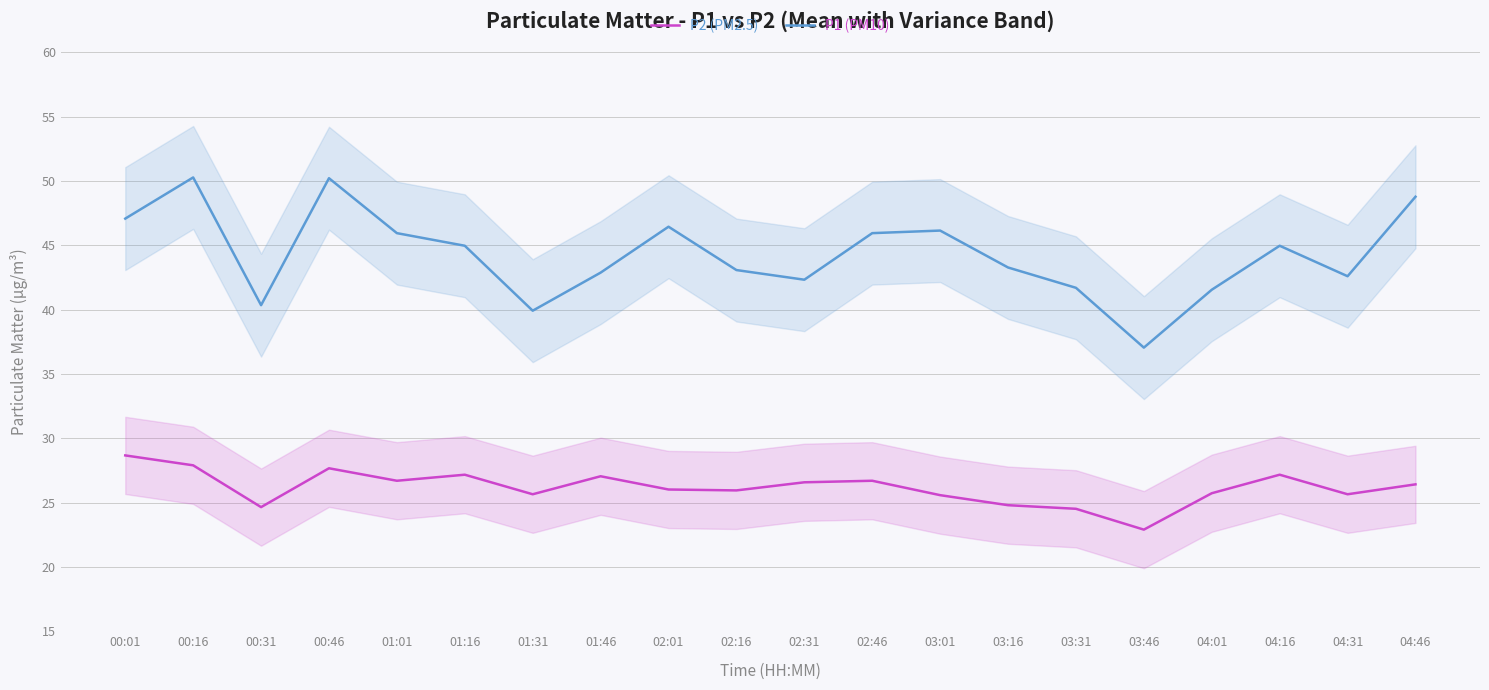

True or false: P1 (PM10) and P2 (PM2.5) cross at least once.

False